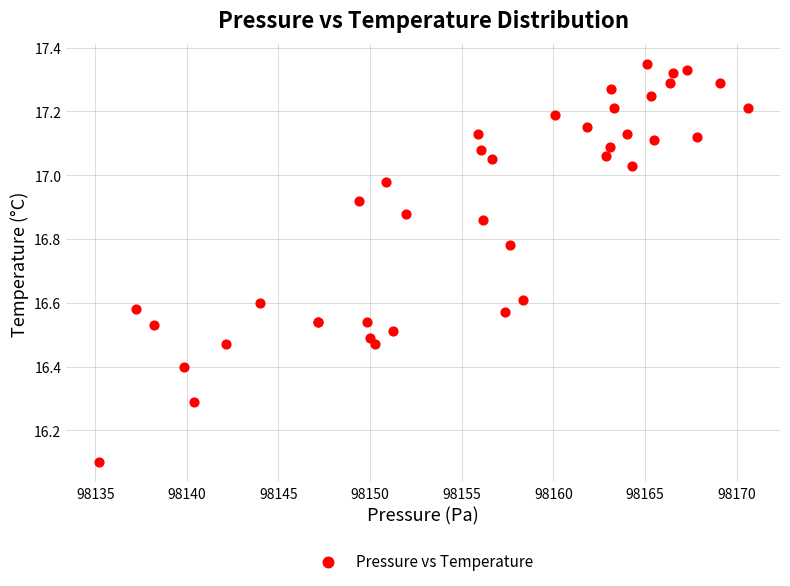

What Y value in the scatter plot is closest to 16?

16.1